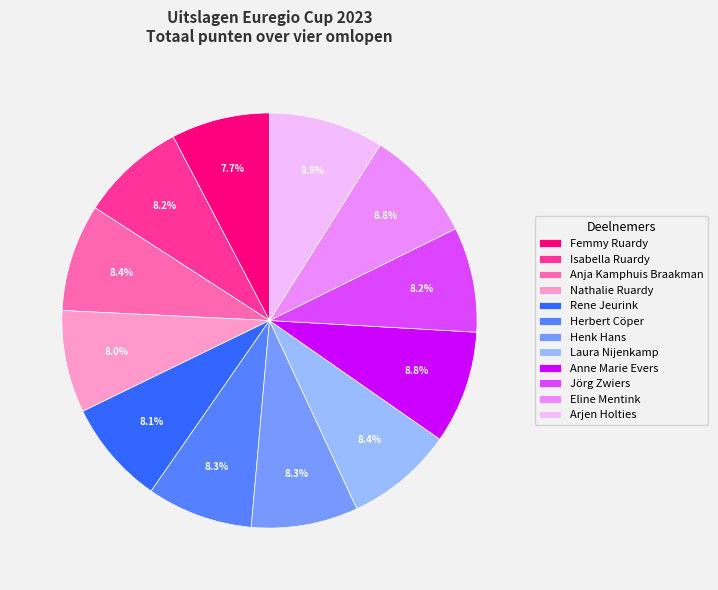

What is the ratio of the value at Henk Hans to the value at Arjen Holties?

0.9